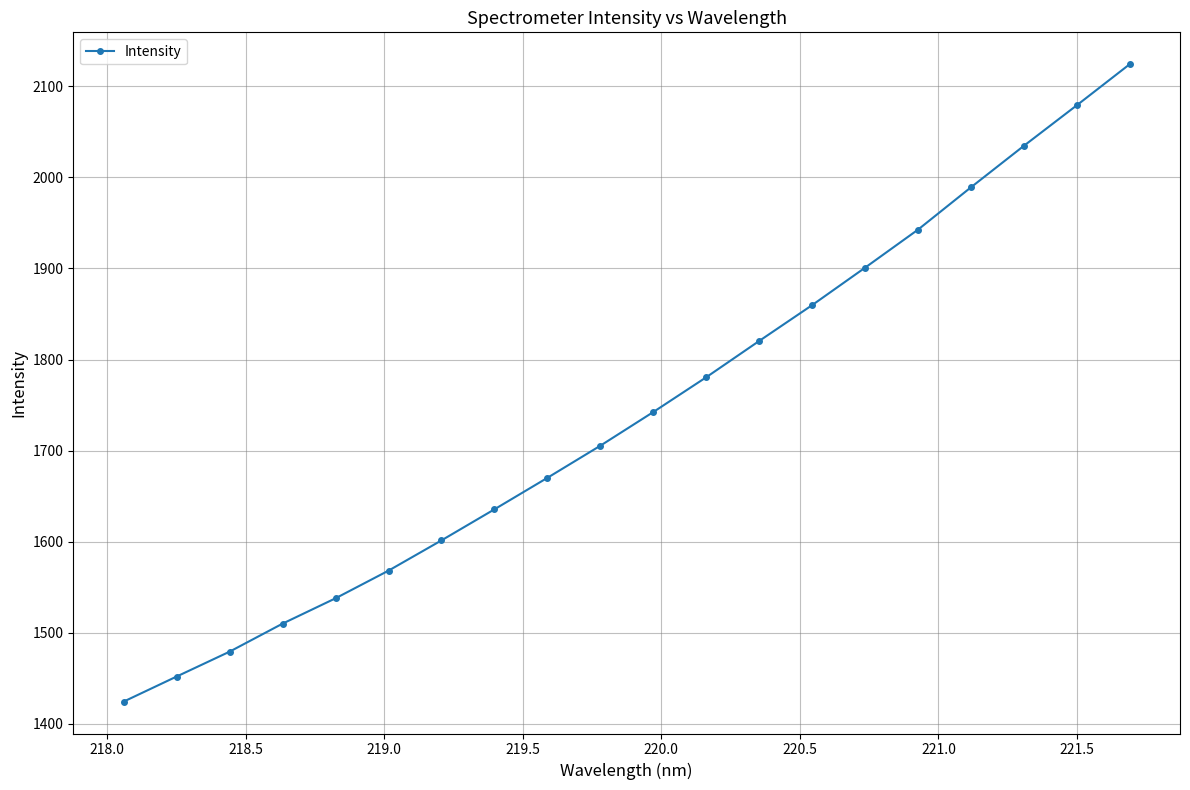

True or false: there are more than 0 points higher than both neighbors.

False